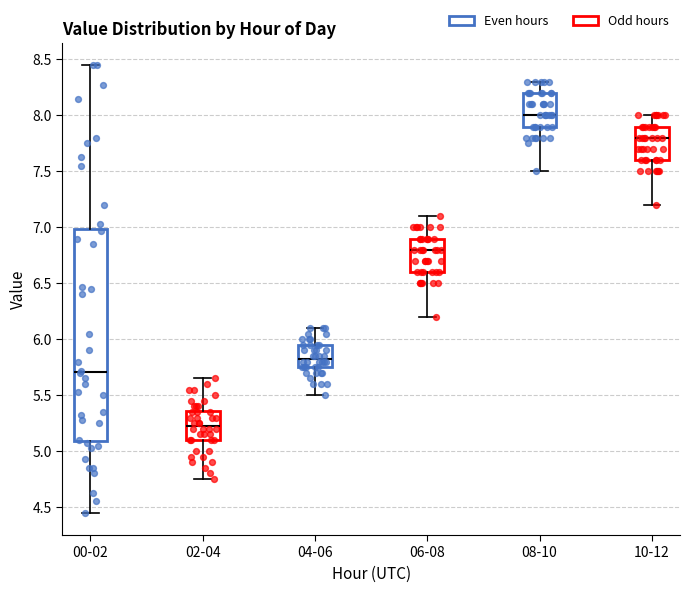

Which box has the lowest median line?

02-04